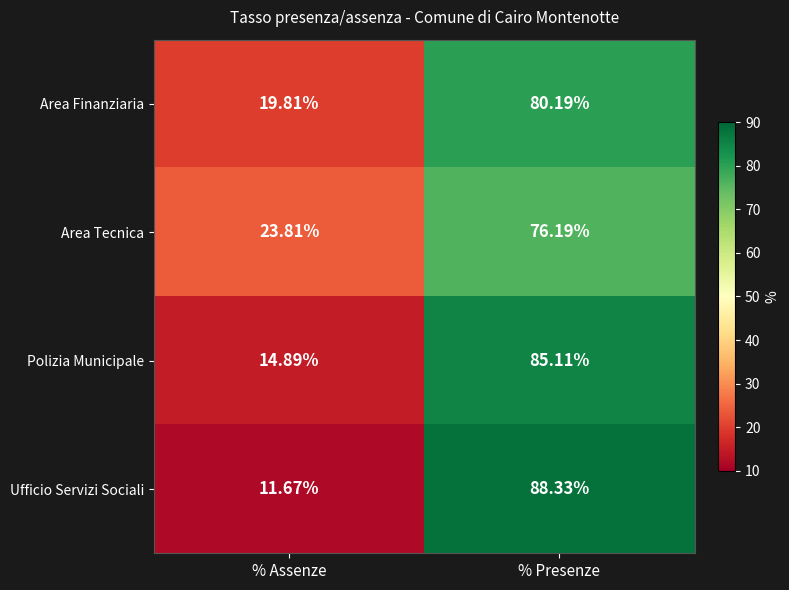

Is the value of Polizia Municipale at % Assenze greater than the value of Area Finanziaria at % Assenze?

No